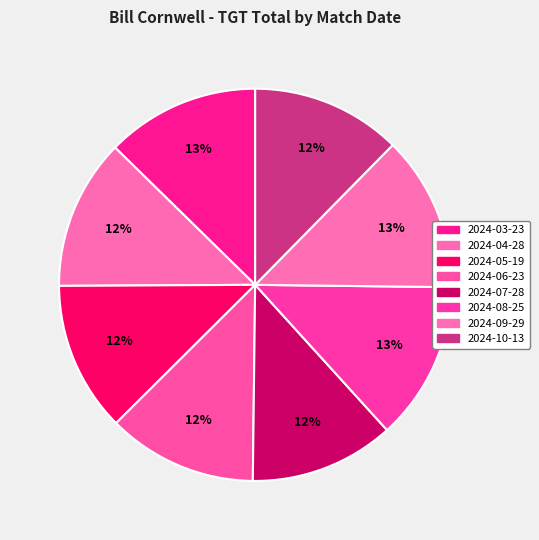

To the nearest percent, what portion does 2024-07-28 represent?

12%